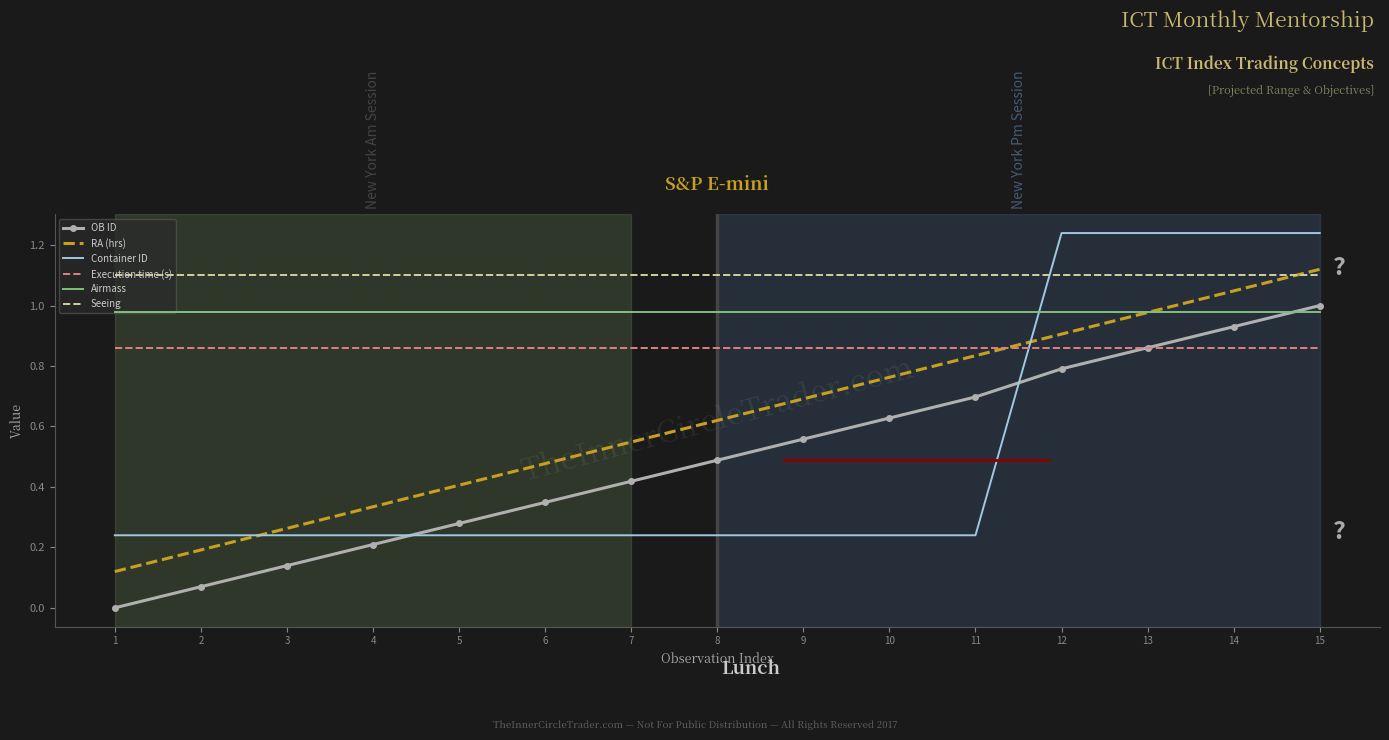

Which series has the largest total across all categories?

Seeing